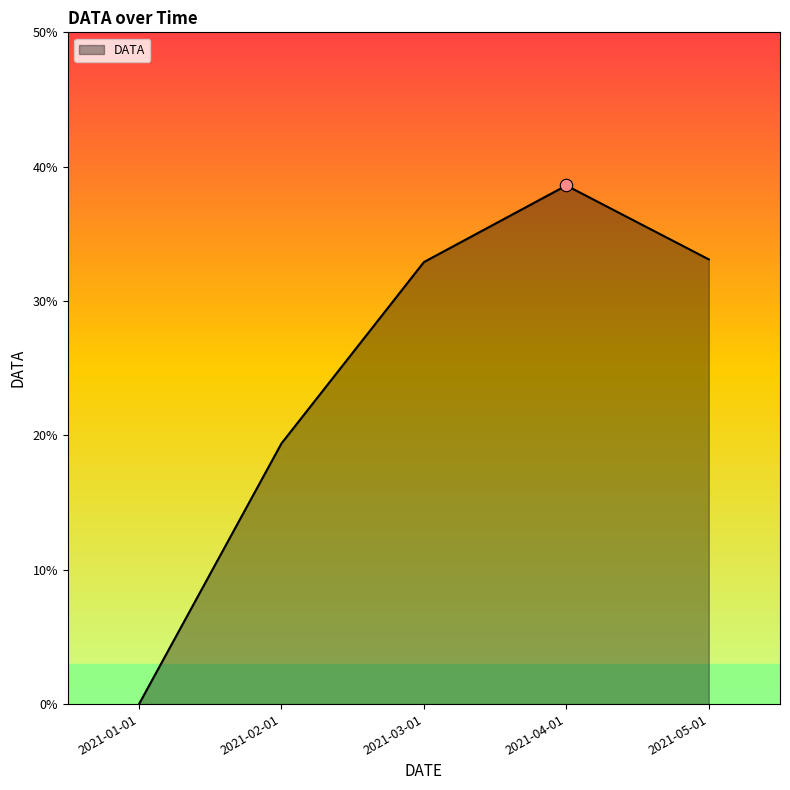

What is the change in value from 2021-02-01 to 2021-05-01?

+0.1